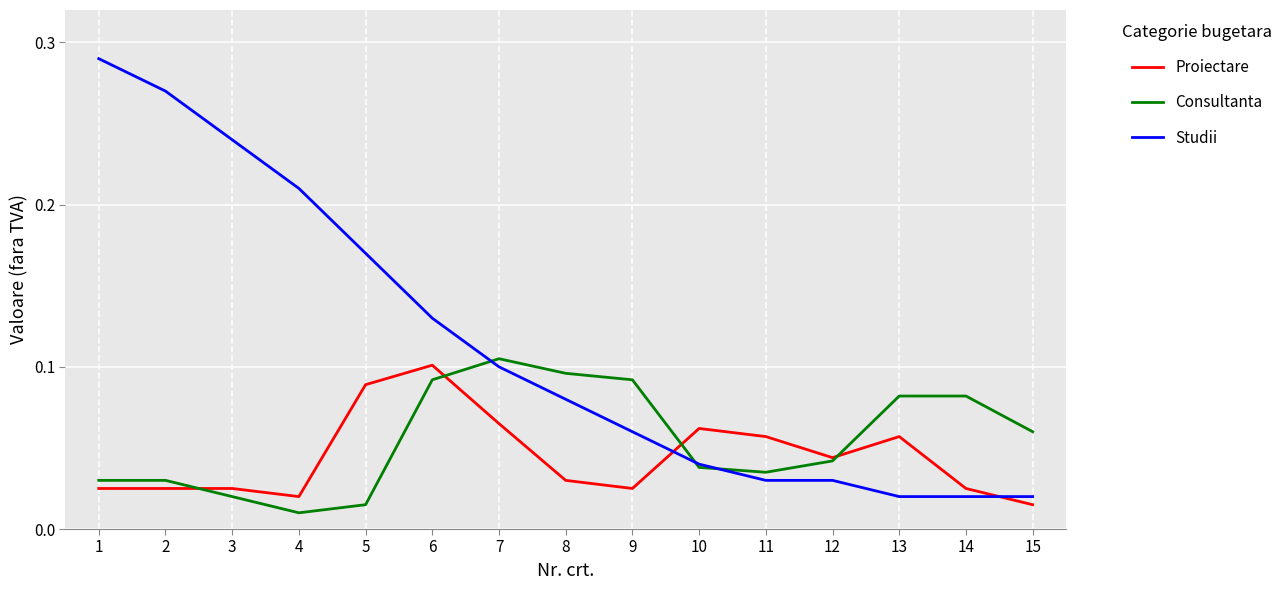

At which category is the sum across all series the highest?

1